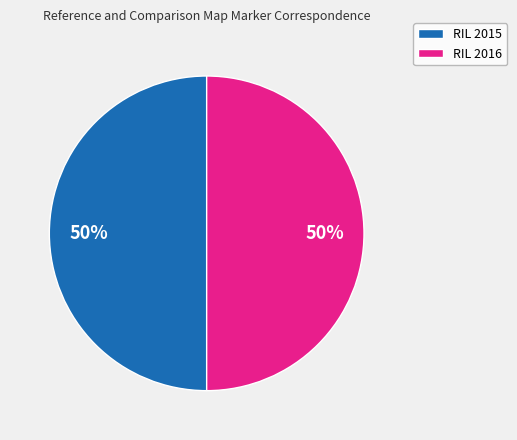

Do RIL 2015 and RIL 2016 together represent more than half of the pie?

Yes